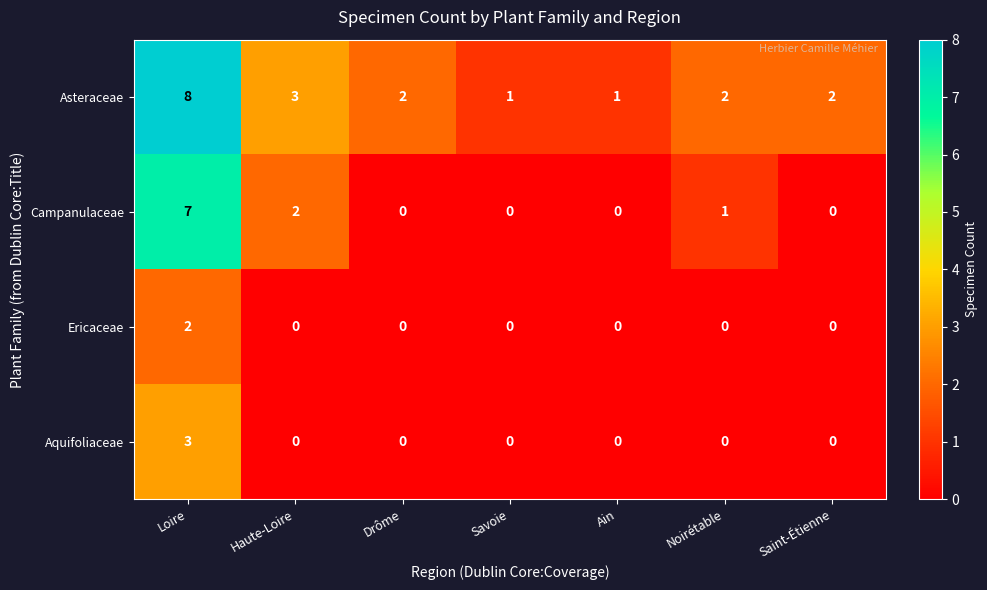

Reading left to right, transcribe all the data shown in this chart.

Asteraceae: Loire=8	Haute-Loire=3	Drôme=2	Savoie=1	Ain=1	Noirétable=2	Saint-Étienne=2
Campanulaceae: Loire=7	Haute-Loire=2	Drôme=0	Savoie=0	Ain=0	Noirétable=1	Saint-Étienne=0
Ericaceae: Loire=2	Haute-Loire=0	Drôme=0	Savoie=0	Ain=0	Noirétable=0	Saint-Étienne=0
Aquifoliaceae: Loire=3	Haute-Loire=0	Drôme=0	Savoie=0	Ain=0	Noirétable=0	Saint-Étienne=0